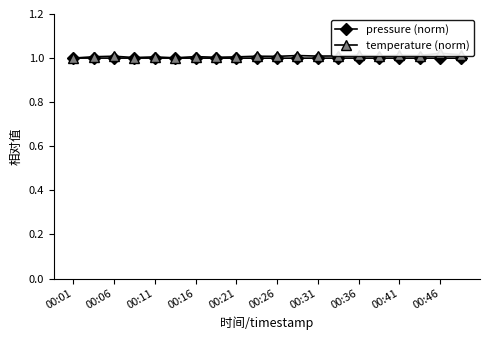

The pressure (norm) series shows 1.0 at 00:16. True or false?

True